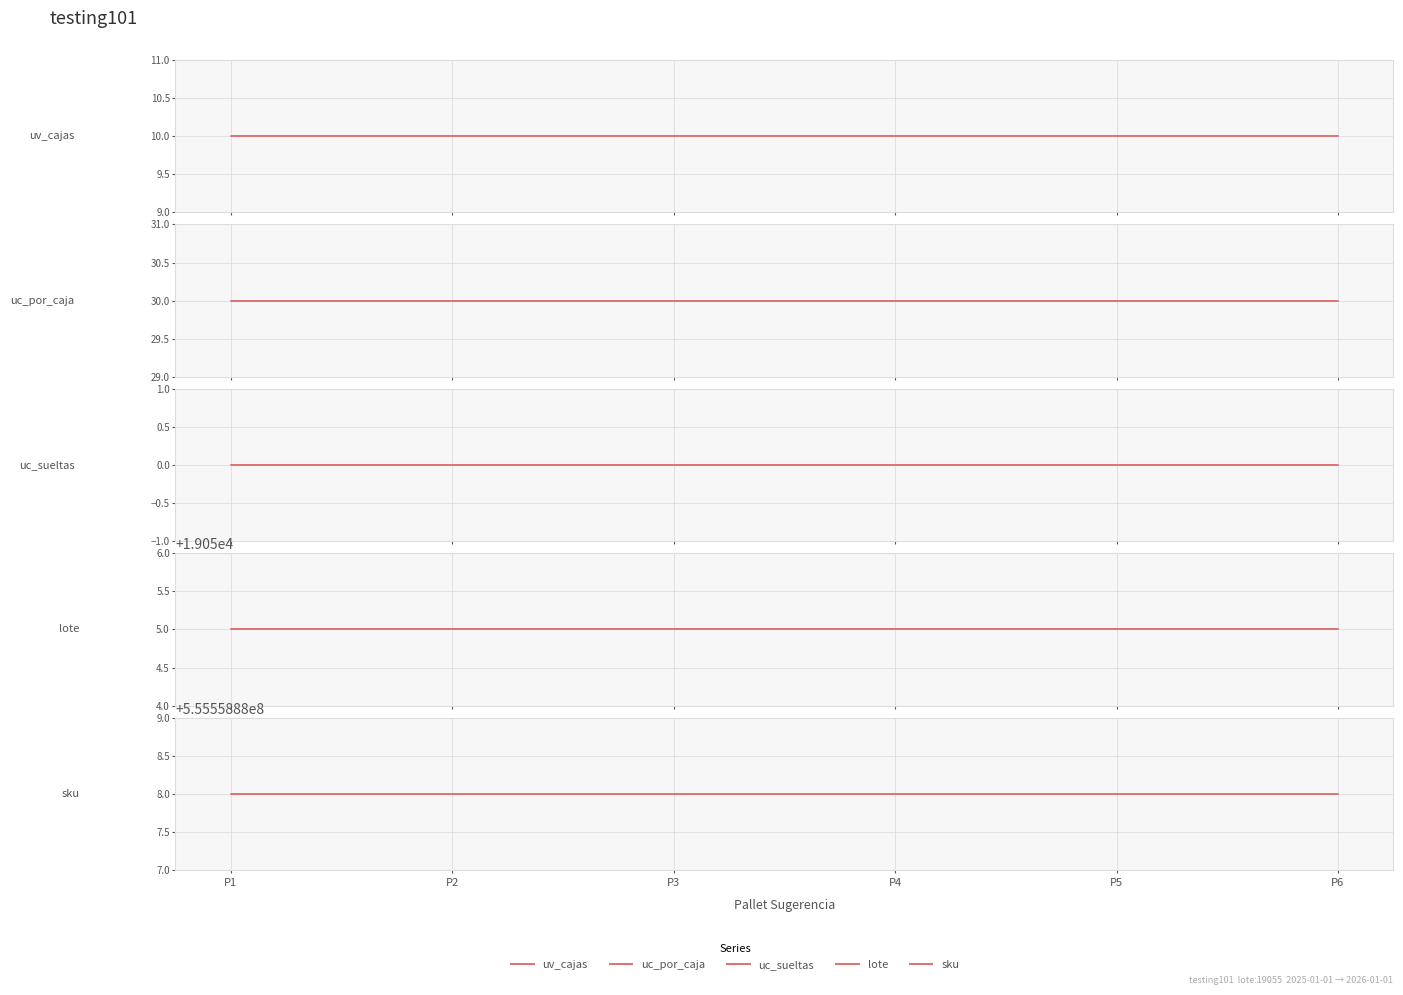

Which series has the widest spread of values?

uv_cajas